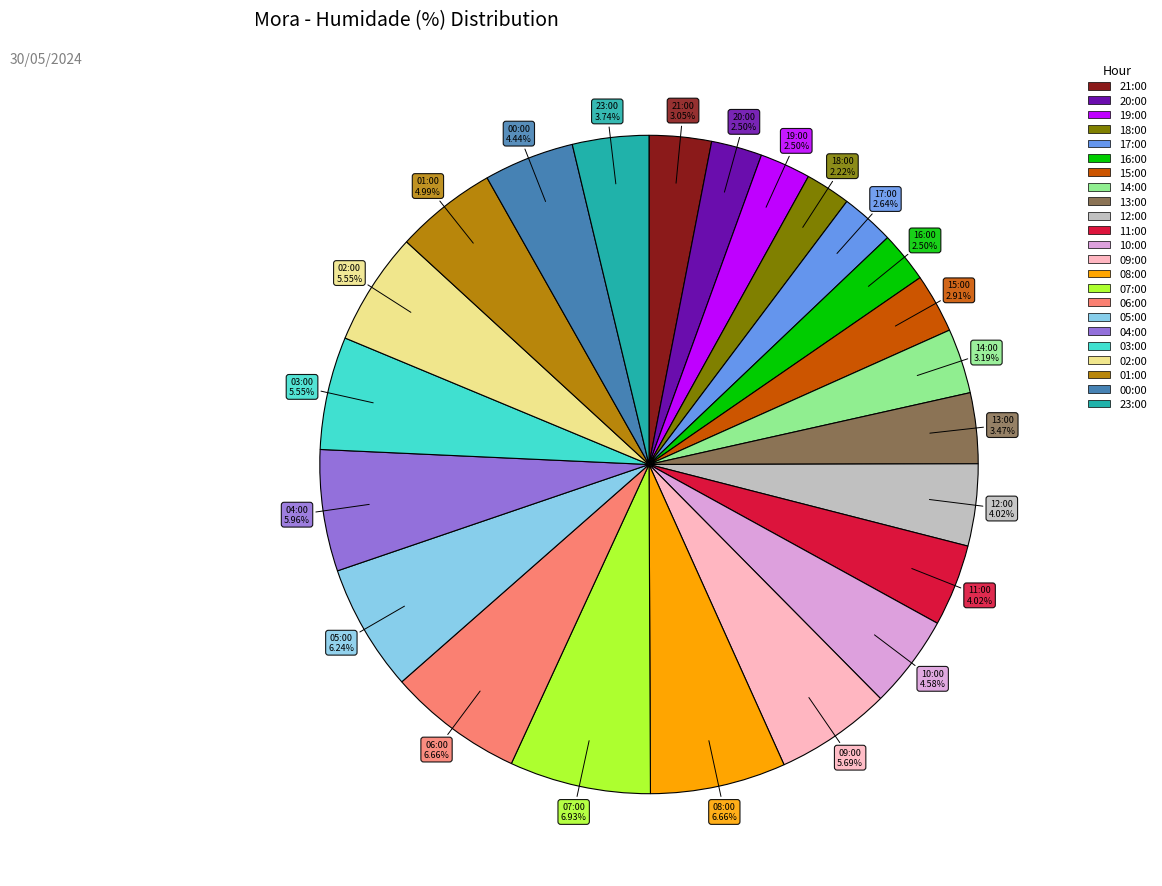

Which has a higher value, 00:00 or 16:00?

00:00